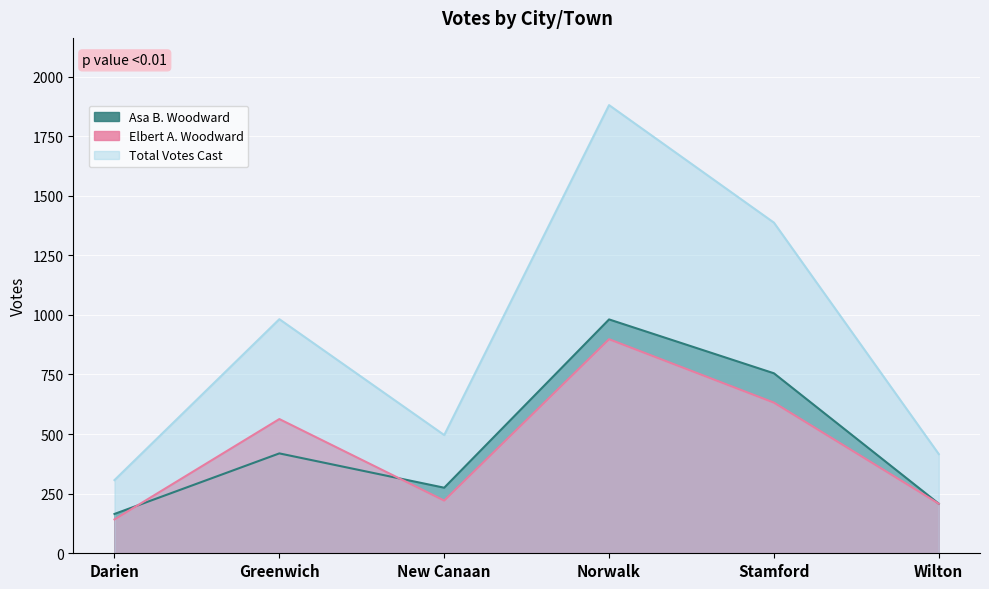

True or false: Elbert A. Woodward has a value of 132 at Stamford.

False